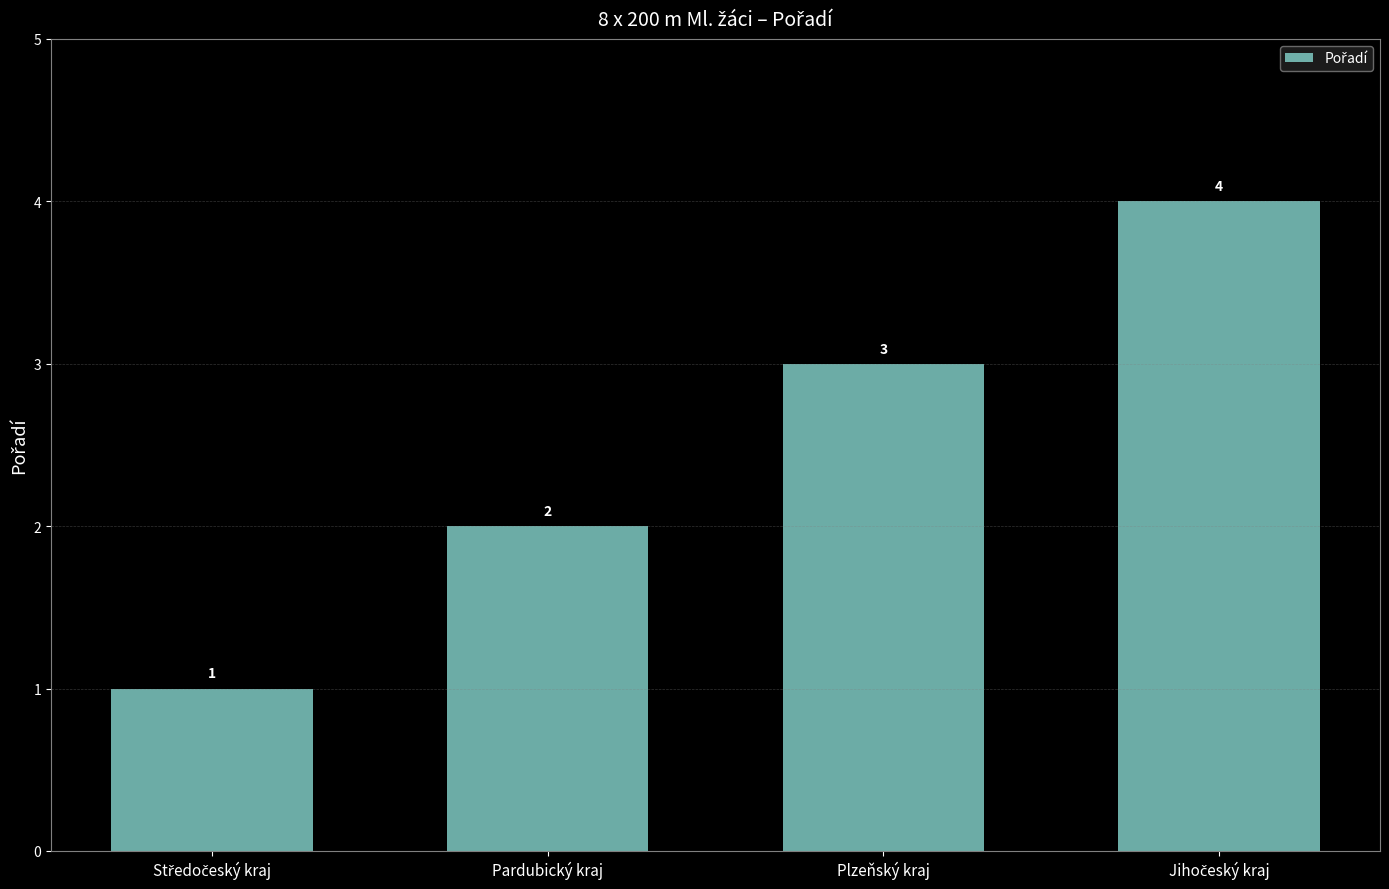

What is the difference between the maximum and minimum values?

3